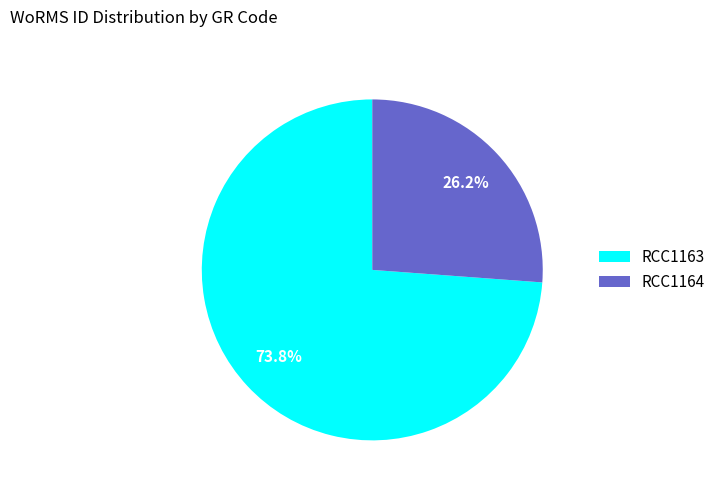

Rank the categories by value from highest to lowest.

RCC1163, RCC1164